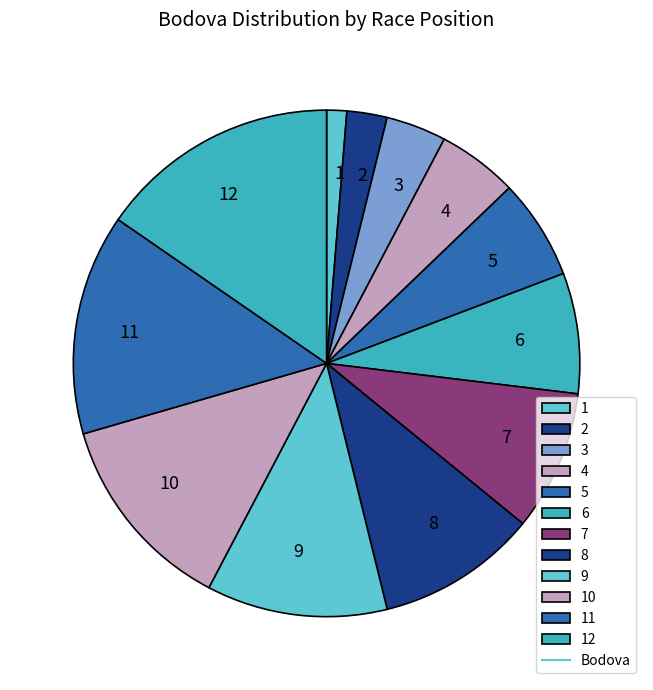

Is there a majority slice in this chart?

No